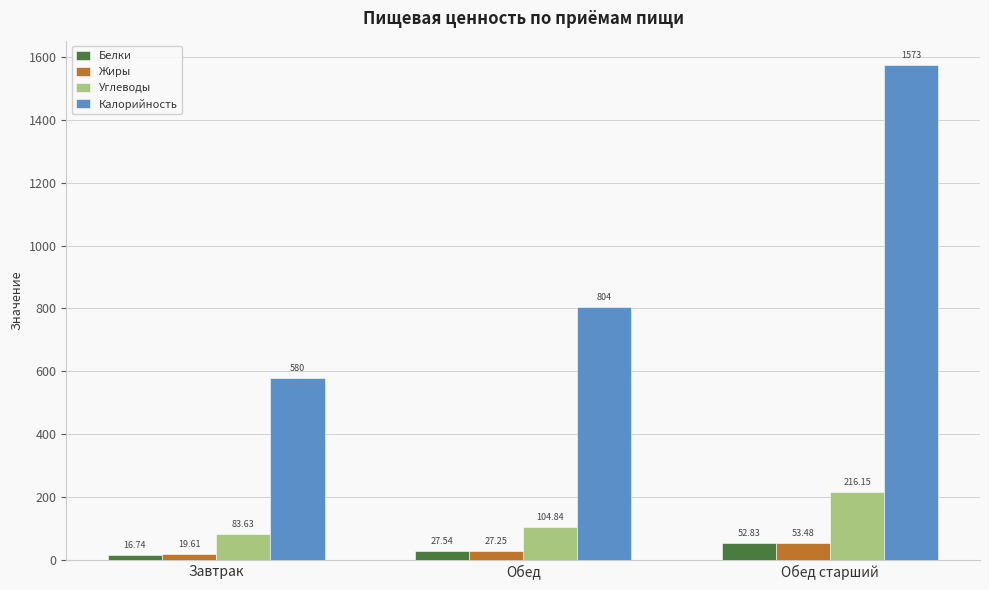

How many bars are there in total?

12